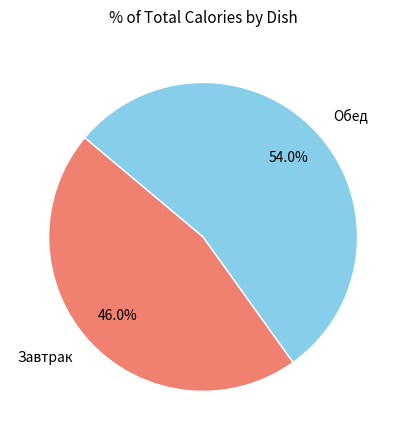

To the nearest percent, what is the average slice percentage?

50%